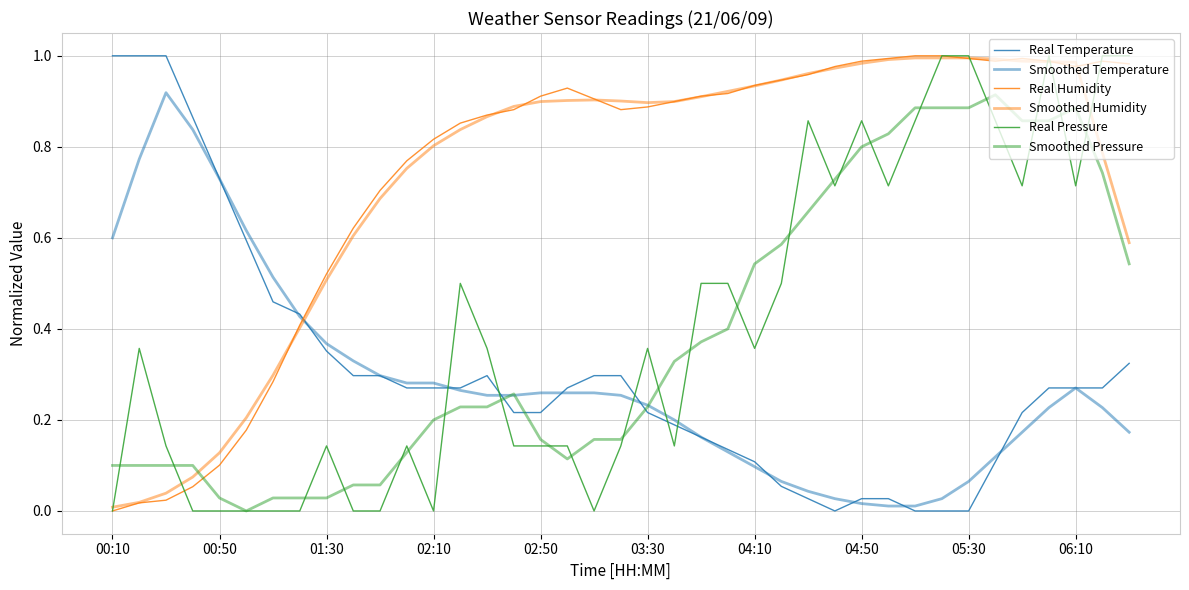

Between which two adjacent categories do Real Pressure and Smoothed Temperature first intersect?

12 and 13